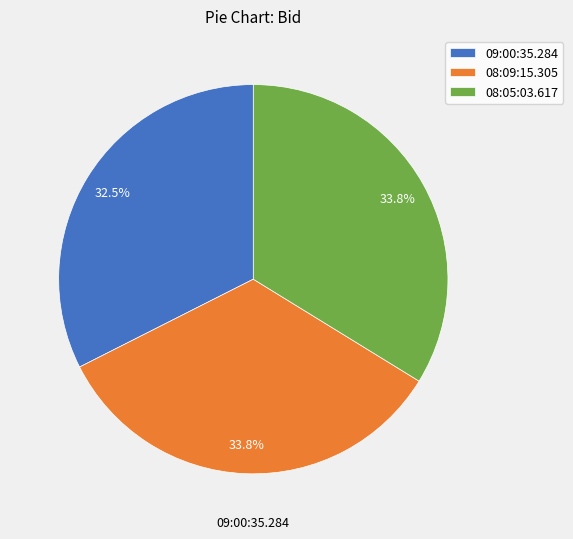

Does any single category account for the majority?

No